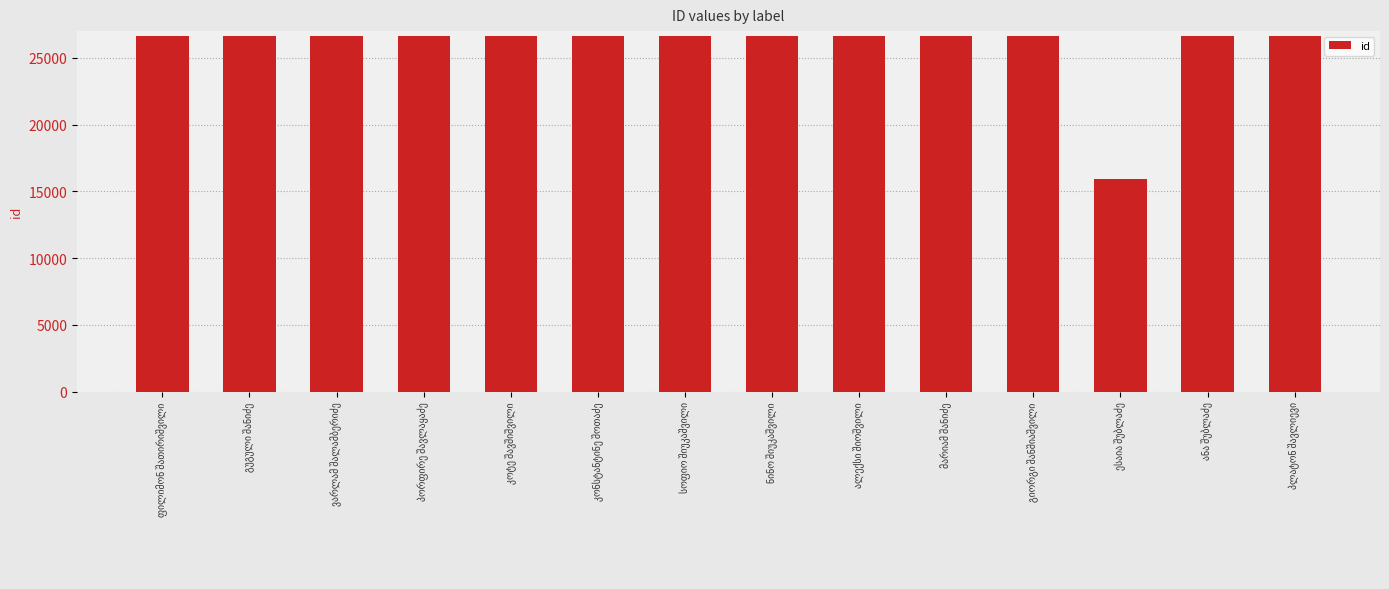

What is the sum of all values?

362025